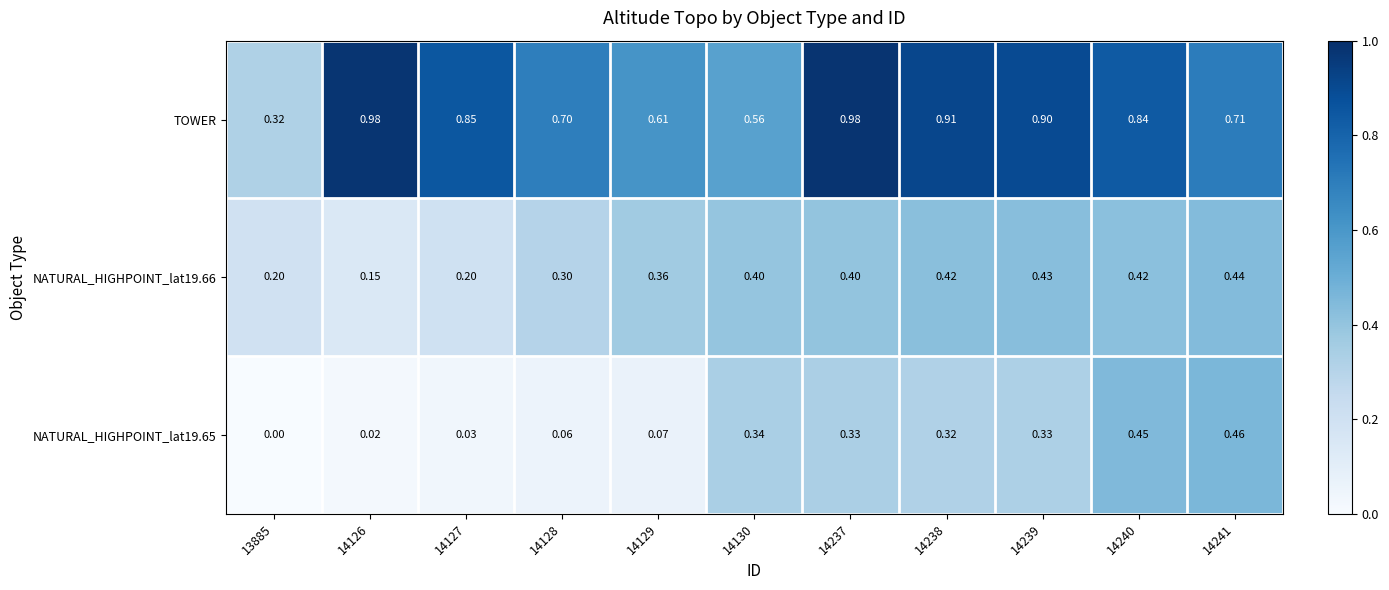

At 14240, list the series in order from smallest to largest.

NATURAL_HIGHPOINT_lat19.66, NATURAL_HIGHPOINT_lat19.65, TOWER